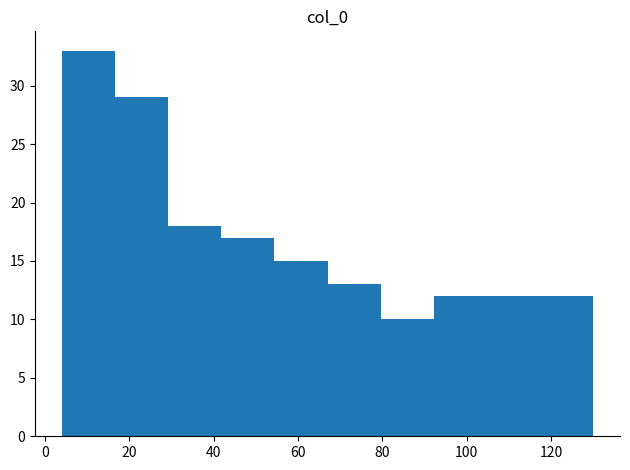

Reading left to right, list every bar in this chart as the range it spans on the x-axis followed by its height. Neither the bar edges nor the heights are printed on the chart, so give them approximately, as read against the axes.

4.0 to 16.6: 33
16.6 to 29.2: 29
29.2 to 41.8: 18
41.8 to 54.4: 17
54.4 to 67.0: 15
67.0 to 79.6: 13
79.6 to 92.2: 10
92.2 to 104.8: 12
104.8 to 117.4: 12
117.4 to 130.0: 12